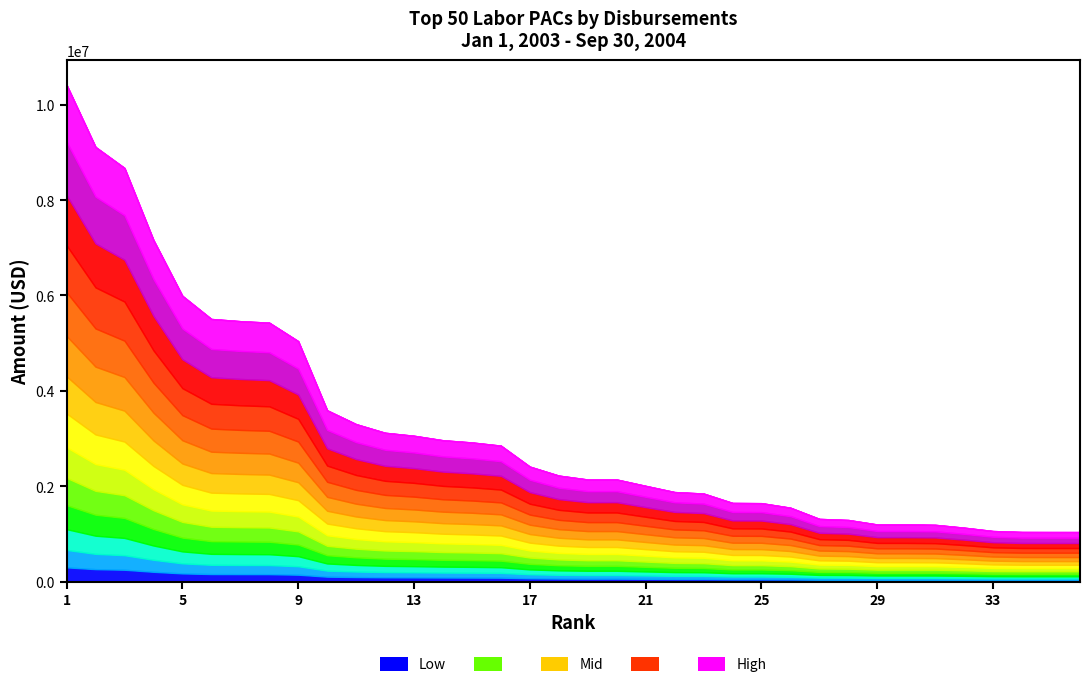

List the labels in order of value, smallest first.

36, 35, 34, 33, 32, 31, 30, 29, 28, 27, 26, 25, 24, 23, 22, 21, 20, 19, 18, 17, 16, 15, 14, 13, 12, 11, 10, 9, 8, 7, 6, 5, 4, 3, 2, 1